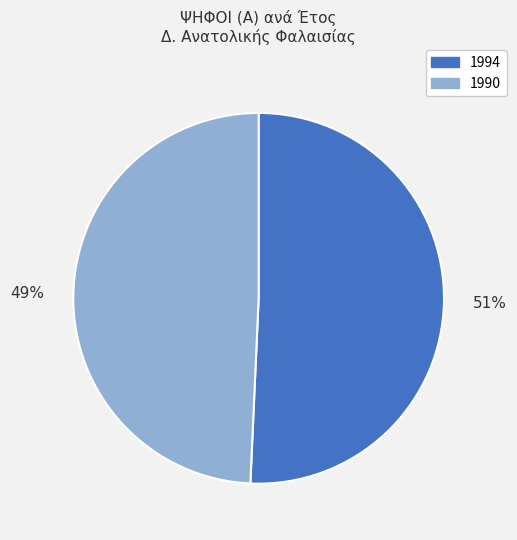

Is the sum of 1990 and 1994 greater than half?

Yes